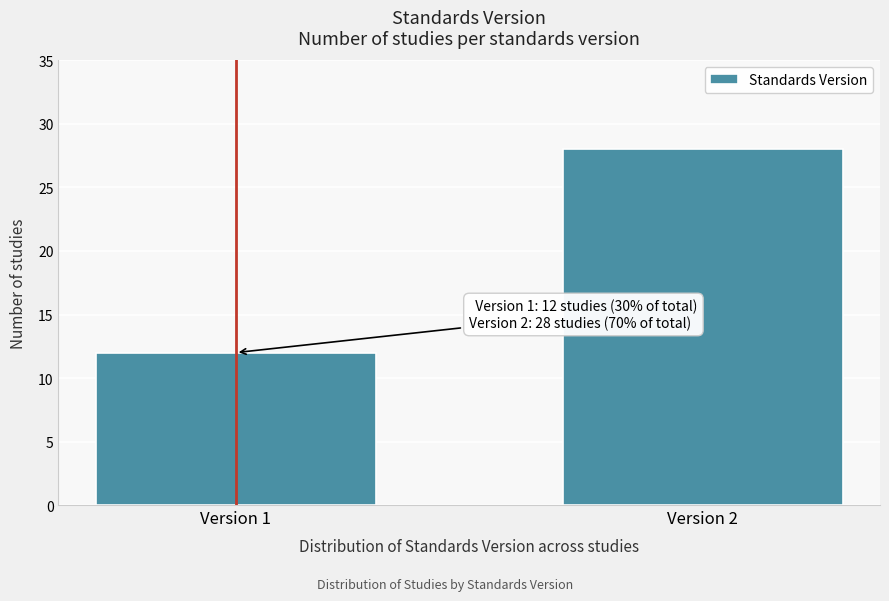

Reading left to right, extract all data points from this chart.

12	28